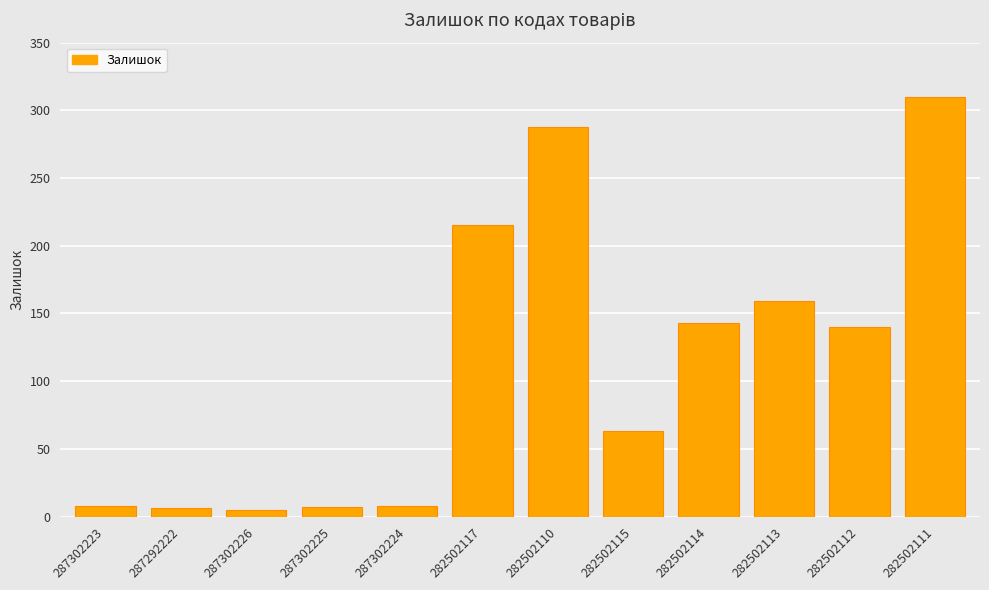

Where does the data first go above 140?

282502117